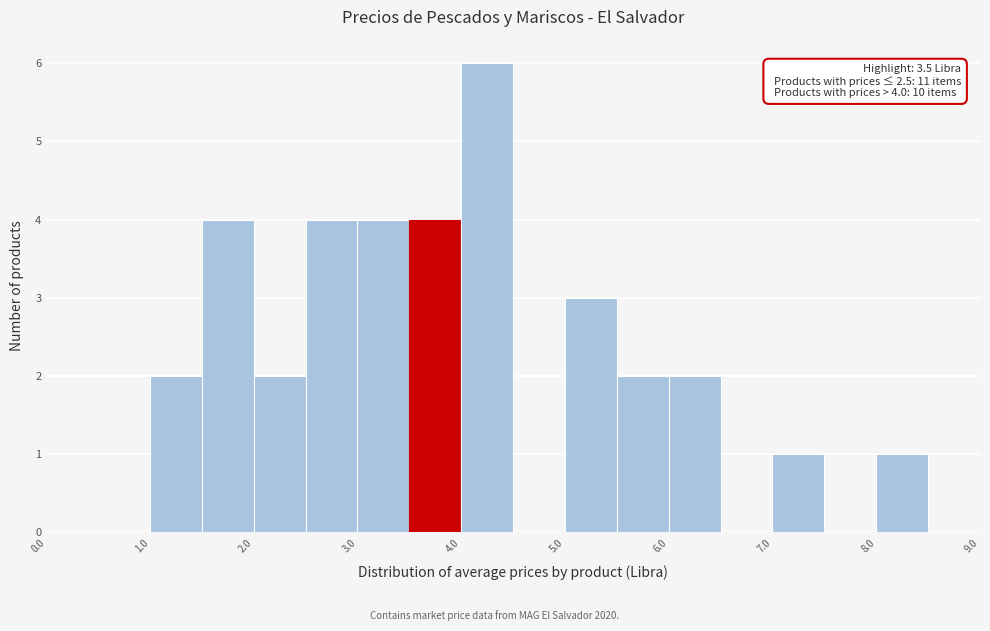

Which range on the x-axis has the tallest bar?

4.0 to 4.5